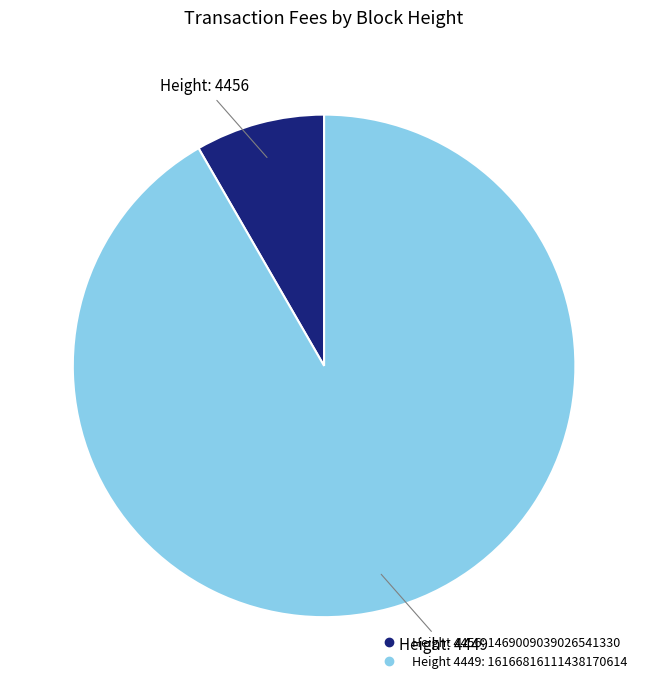

Is there a majority slice in this chart?

Yes